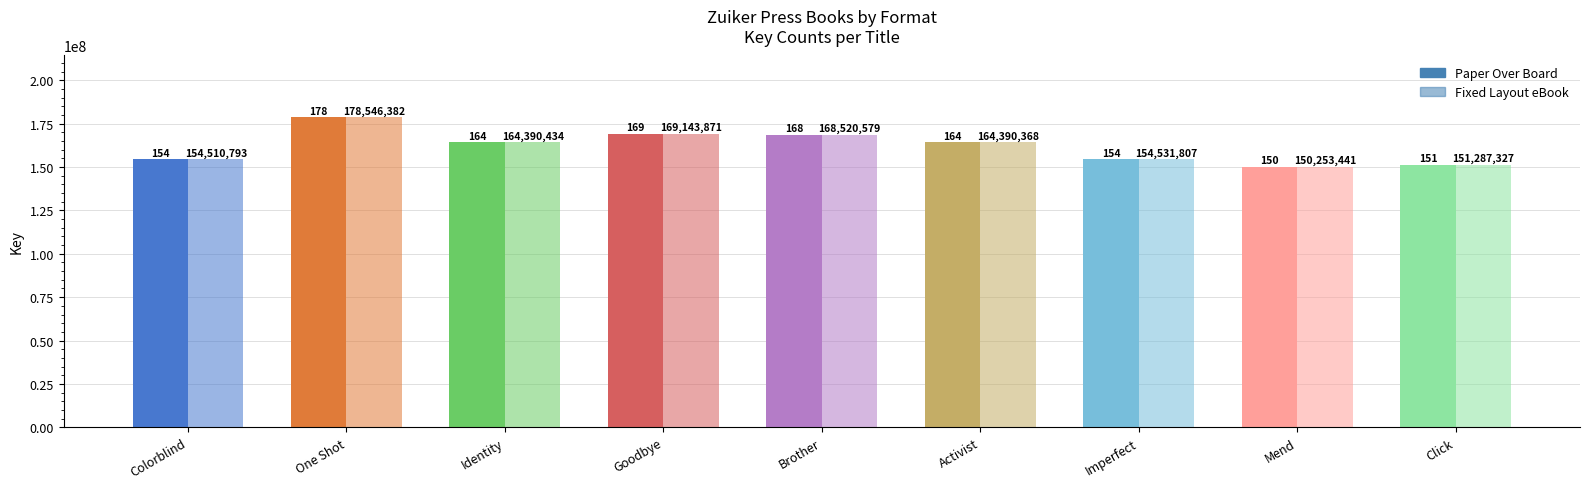

How many groups of bars are there?

9